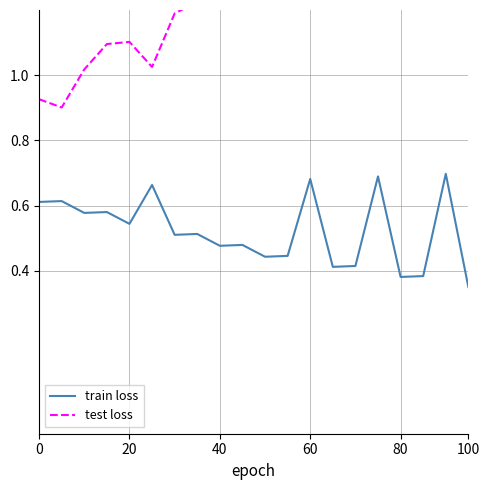

What is the difference between the maximum and minimum values in the test loss series?

0.7